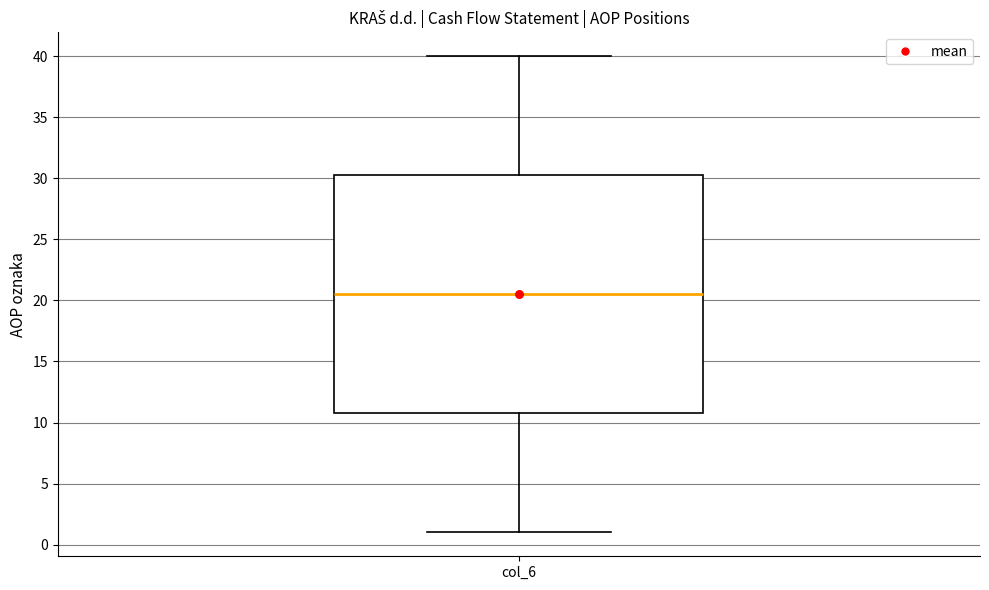

Where is the lower edge of the box for col_6 on the y-axis? The values are not printed on the chart, so give them approximately, as read against the axis.

11.0